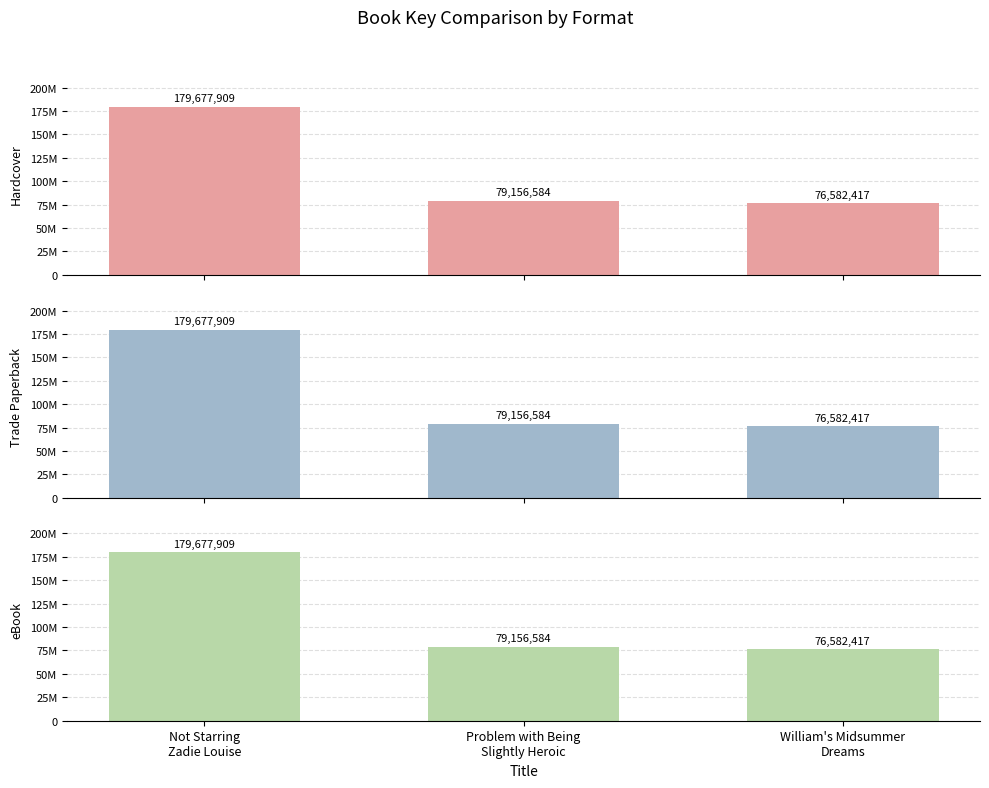

Reading right to left, transcribe all the data shown in this chart.

Hardcover: 76582417	79156584	179677909
Trade Paperback: 76582417	79156584	179677909
eBook: 76582417	79156584	179677909